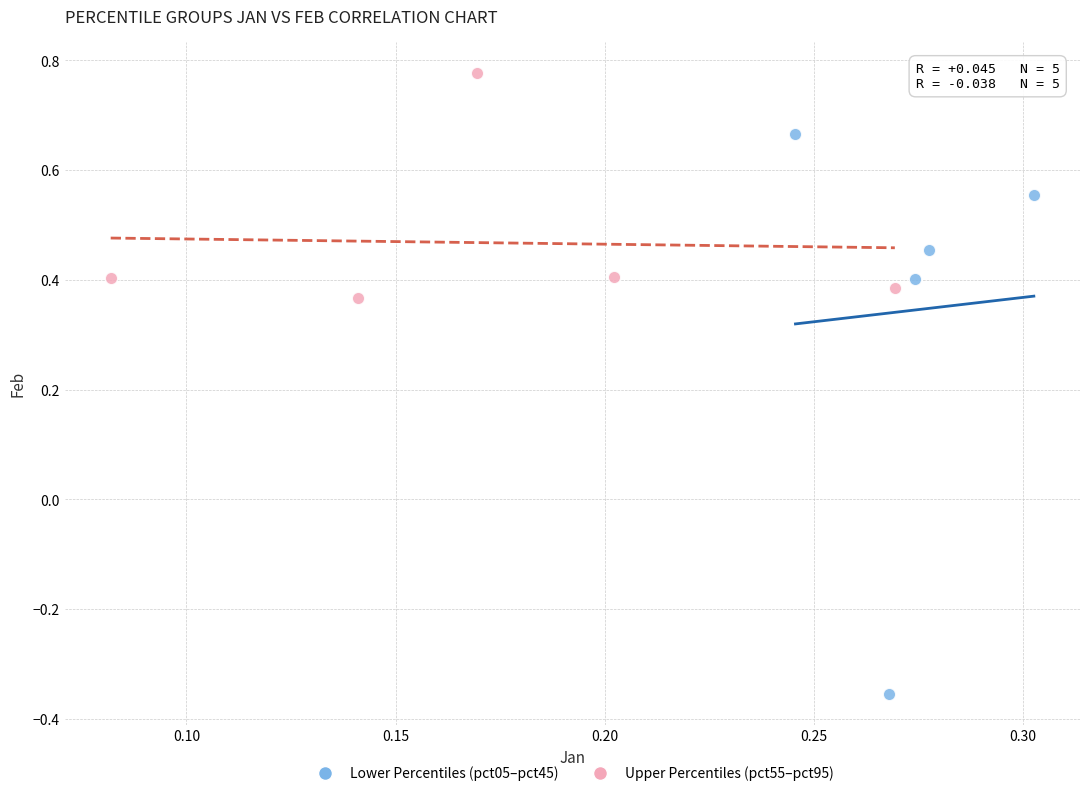

Which series contains the highest Y value?

Upper Percentiles (pct55–pct95)